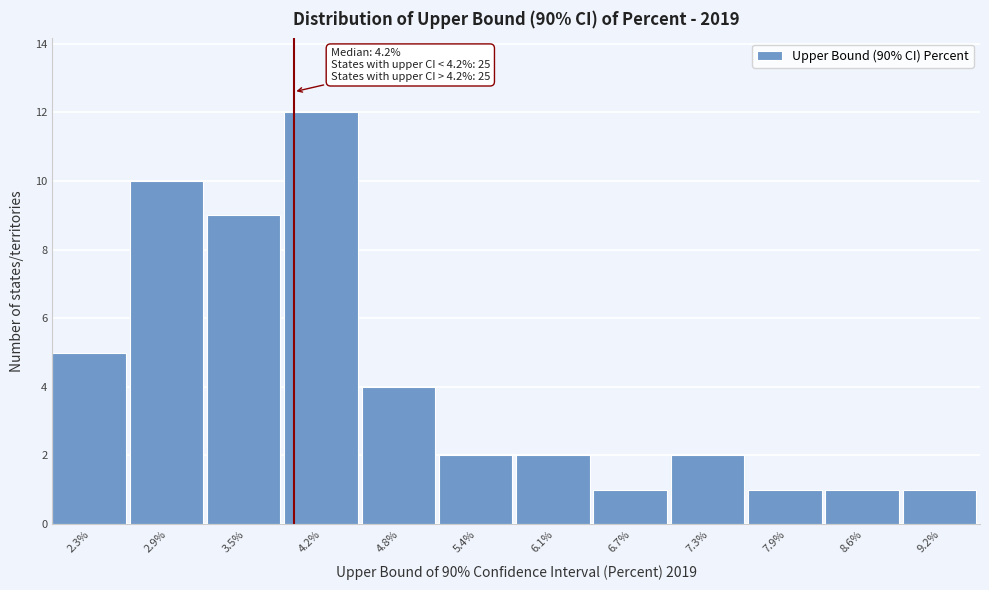

Reading left to right, what are all the values shown in this chart?

2.3%=5	2.9%=10	3.5%=9	4.2%=12	4.8%=4	5.4%=2	6.1%=2	6.7%=1	7.3%=2	7.9%=1	8.6%=1	9.2%=1